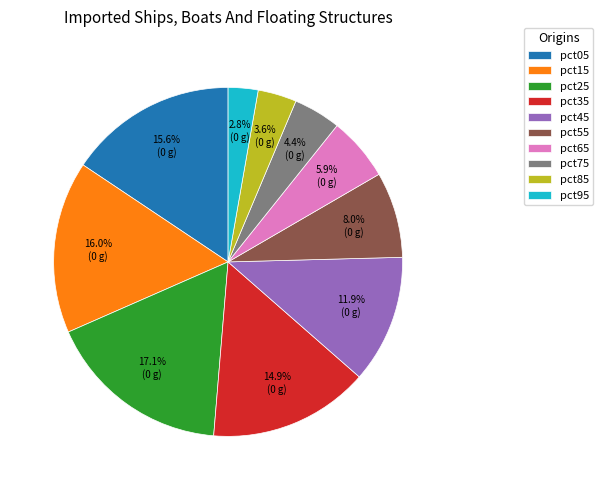

Which has a higher value, pct45 or pct25?

pct25